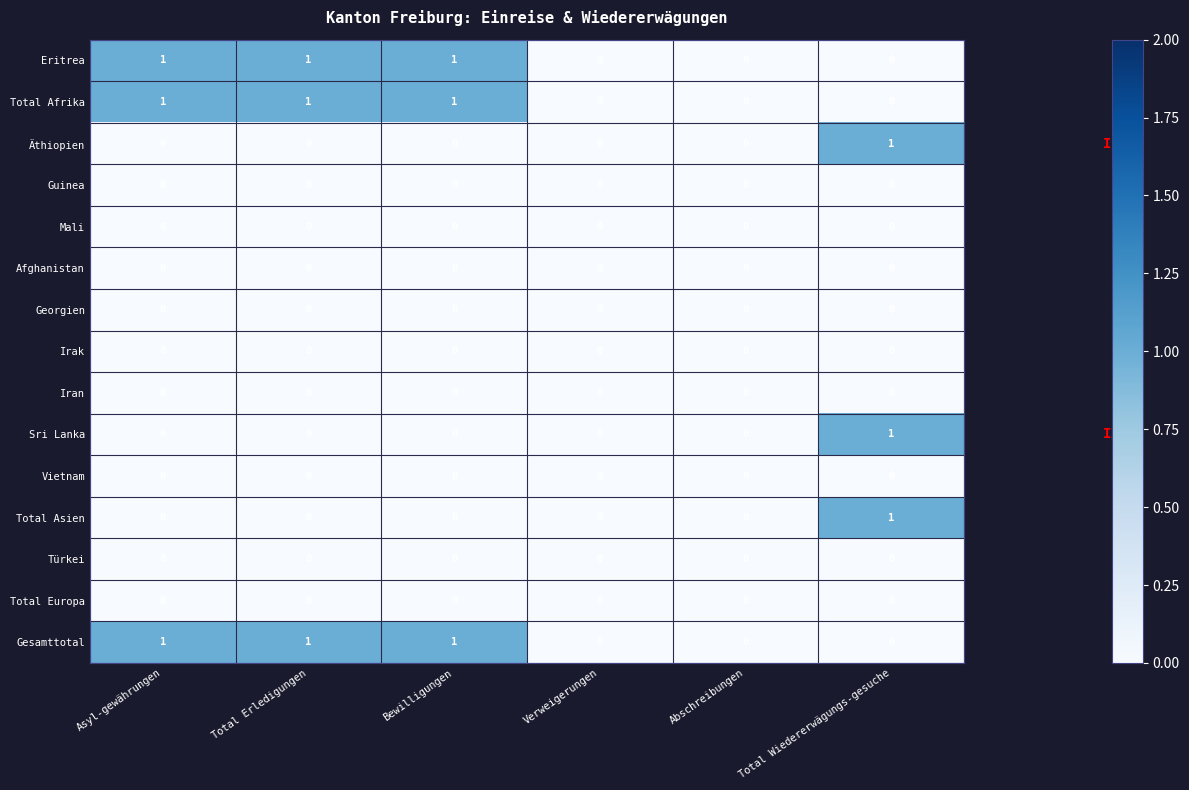

What is the spread (max minus min) of values at Asyl-gewährungen?

1